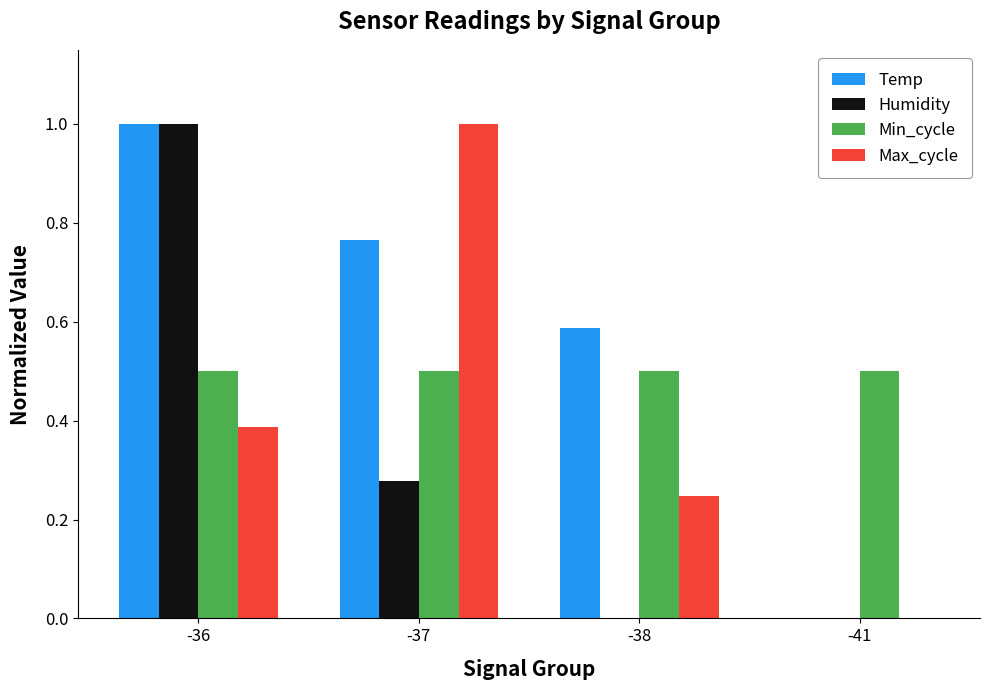

Which category has the highest value in the Humidity series?

-36